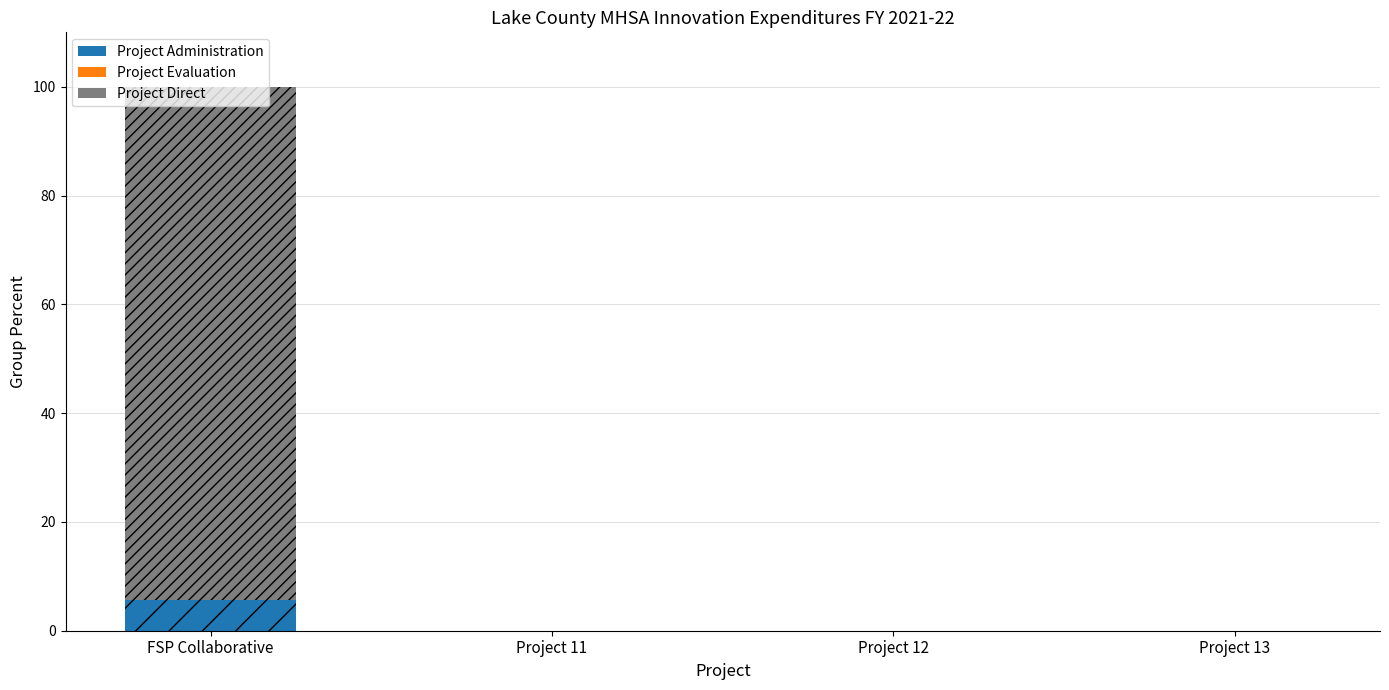

Rank the categories by Project Administration value from highest to lowest.

FSP Collaborative, Project 11, Project 12, Project 13